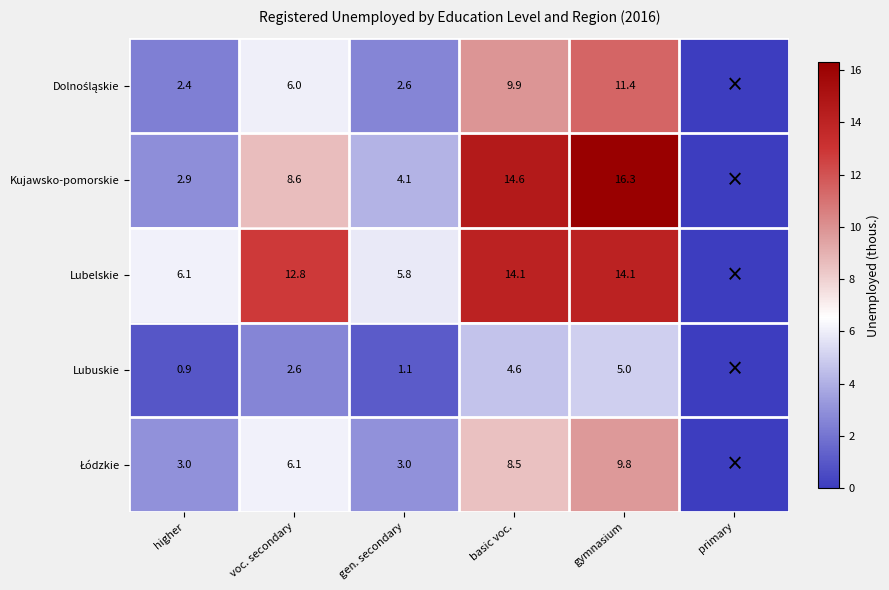

At which category is the sum across all series the highest?

gymnasium